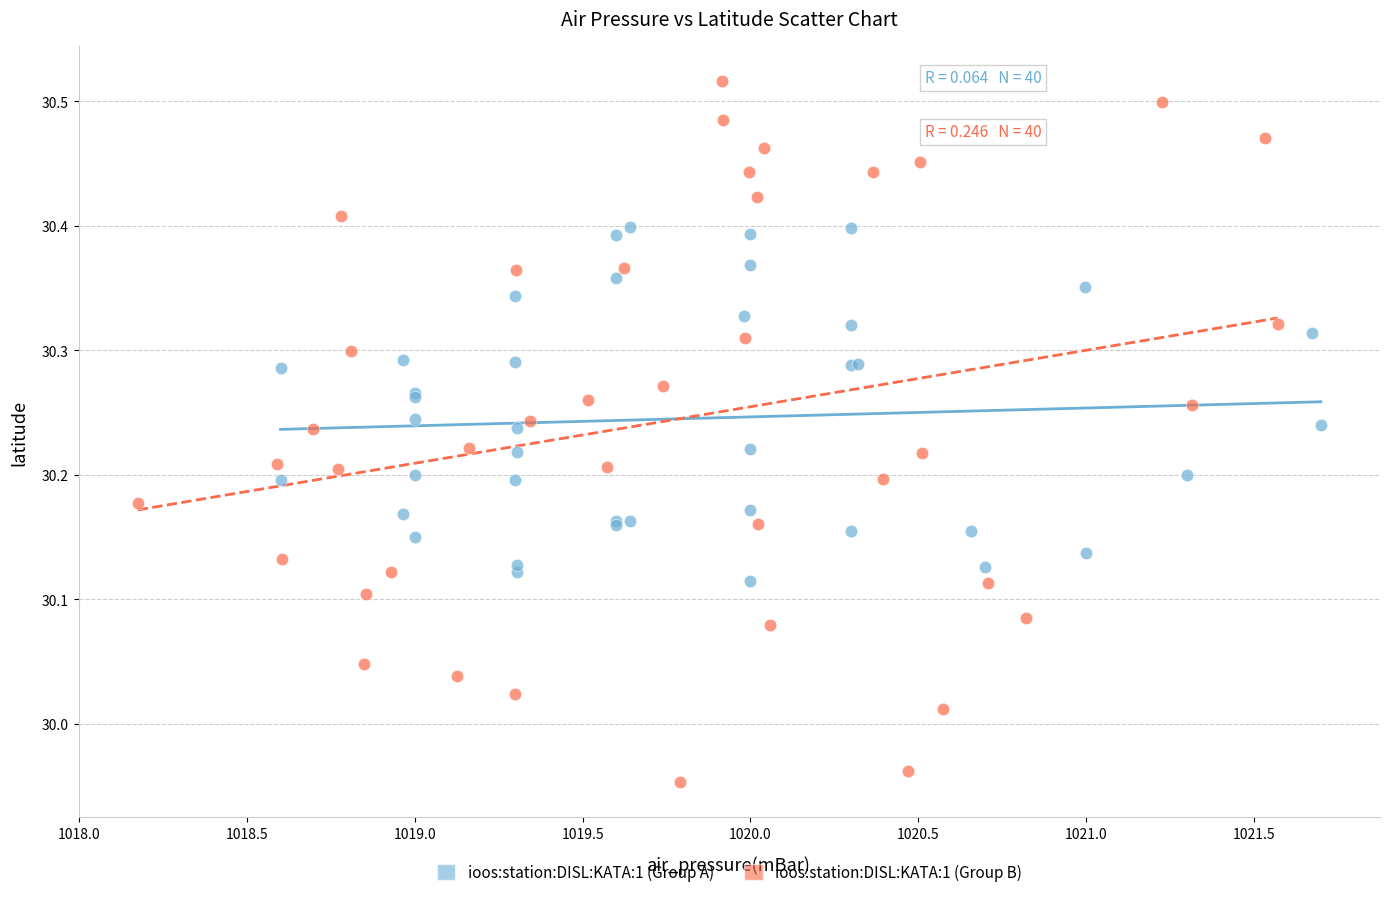

What are all the series names shown in the legend?

ioos:station:DISL:KATA:1 (Group A), ioos:station:DISL:KATA:1 (Group B)